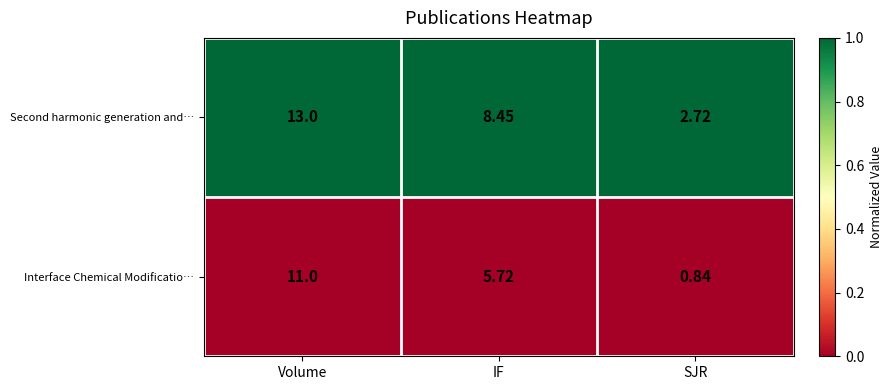

Where is Second harmonic generation and… nearest to the value 7?

IF